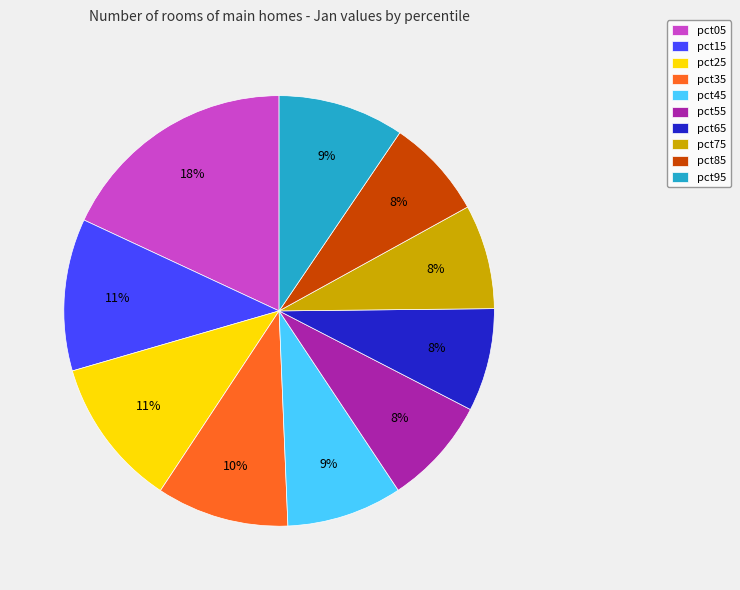

Do pct75 and pct15 together represent more than half of the pie?

No